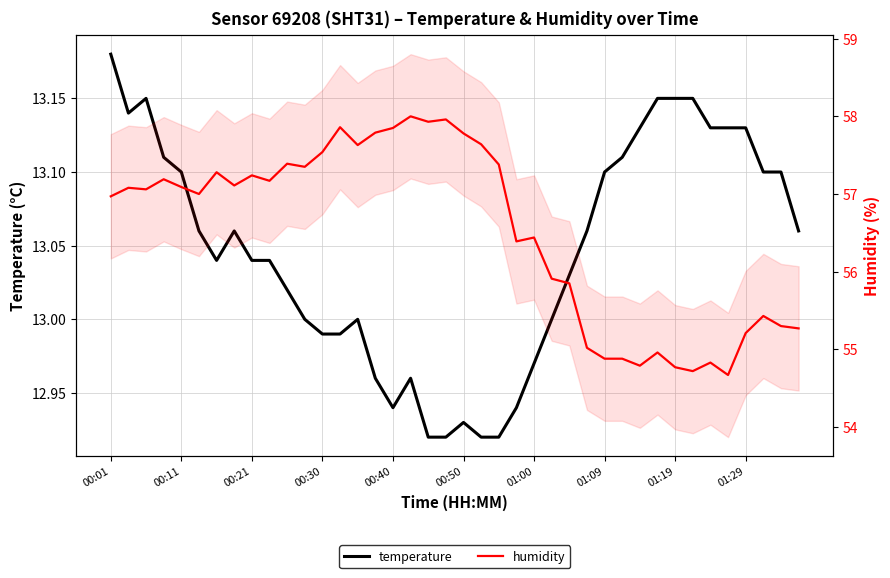

What is the spread (max minus min) of values at 10?

44.4